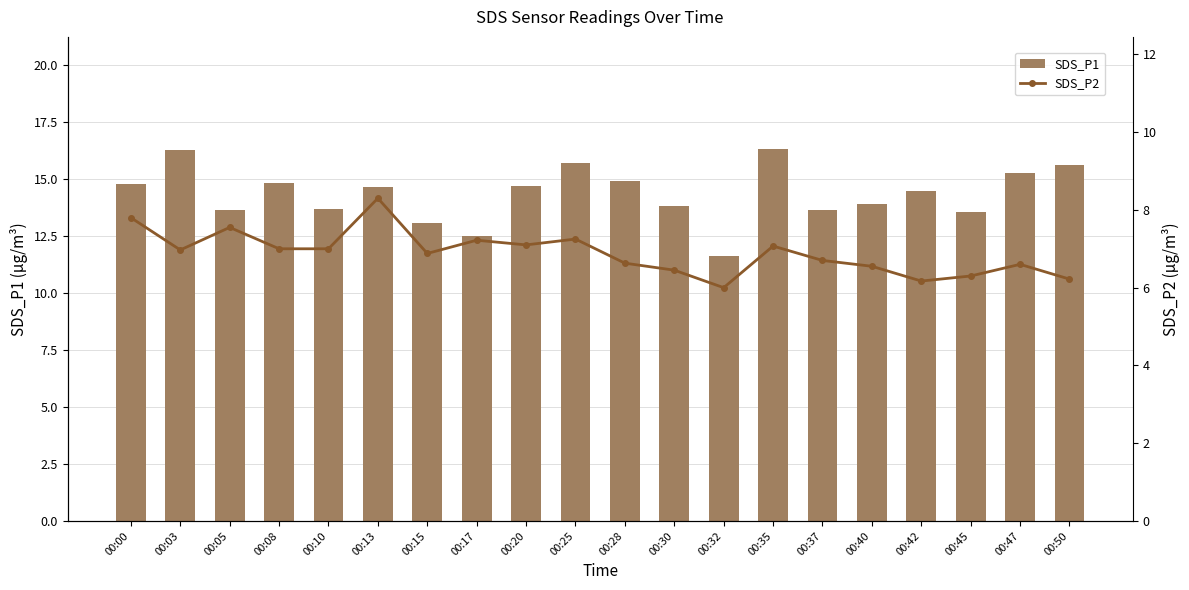

Which category has the highest value in the SDS_P1 series?

00:35